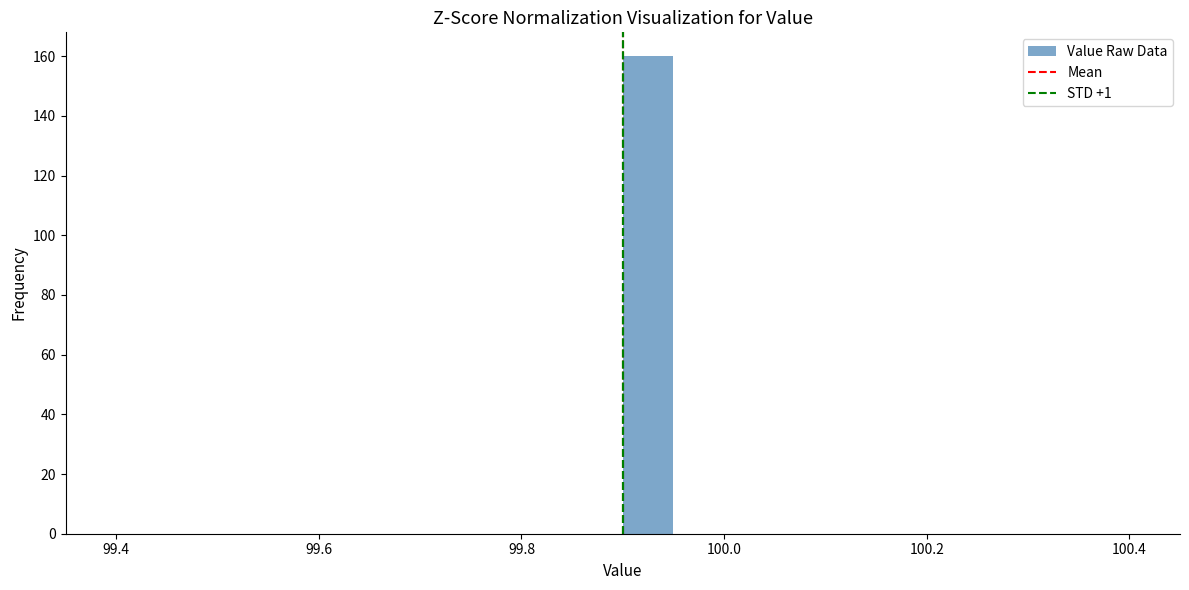

Read against the x-axis, roughly where is the centre of the tallest bar?

99.92